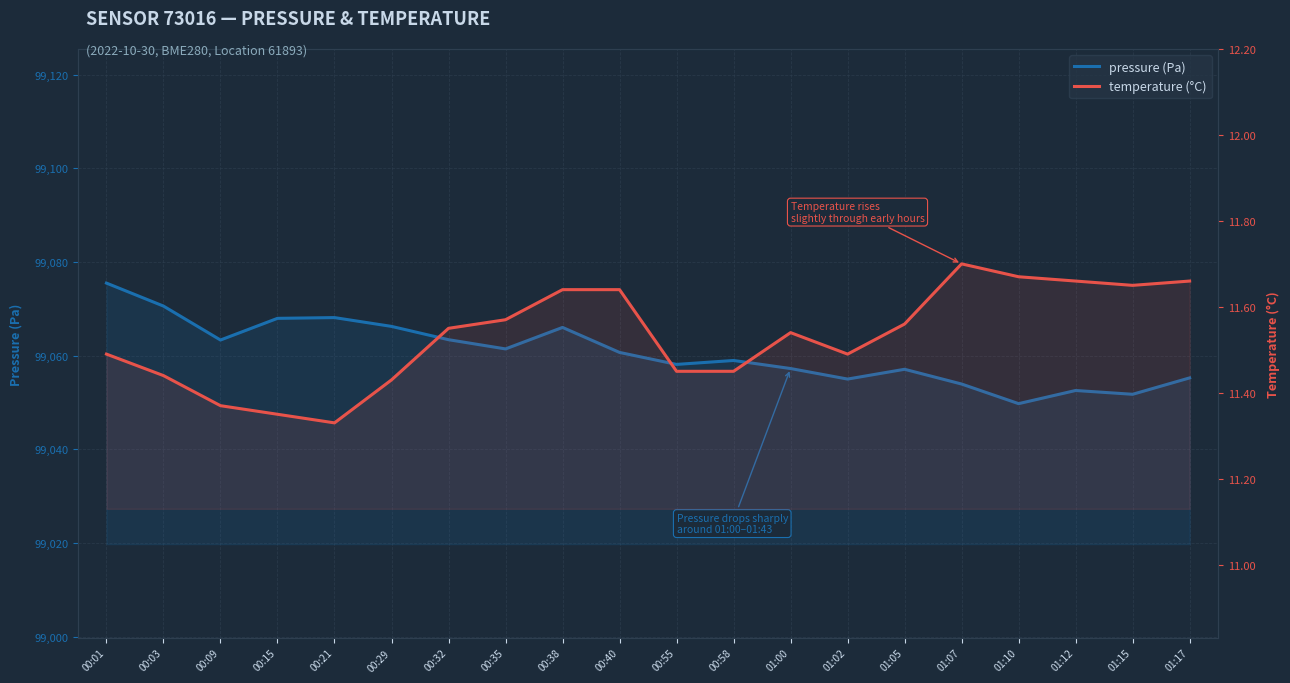

What is the label of the 4th point from the left?

00:15